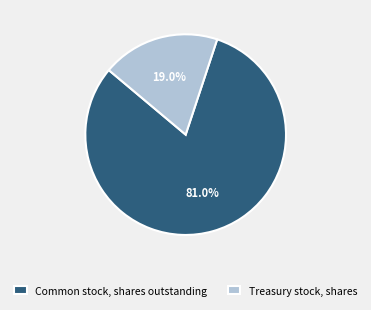

Approximately how many times larger is the value at Common stock, shares outstanding compared to Treasury stock, shares?

4.3